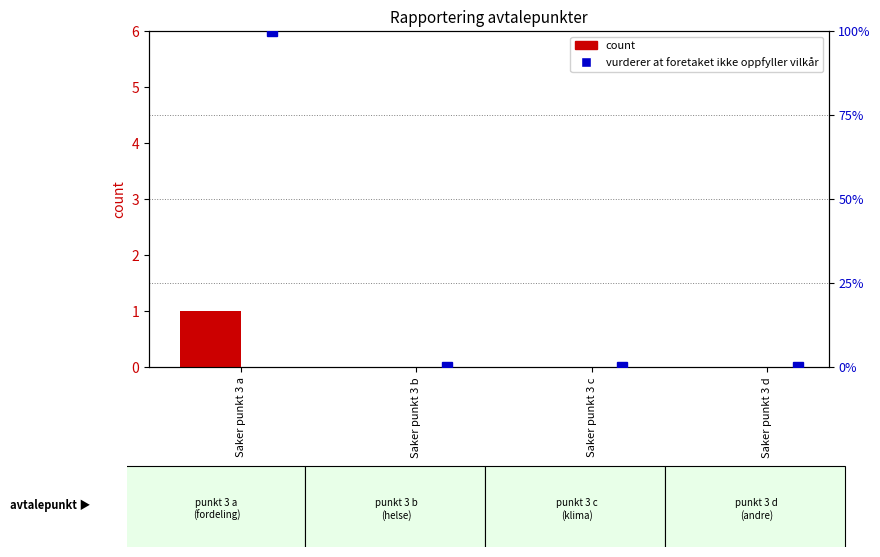

Which series has the widest spread of values?

Vurderer vilkaar (percentile rank)